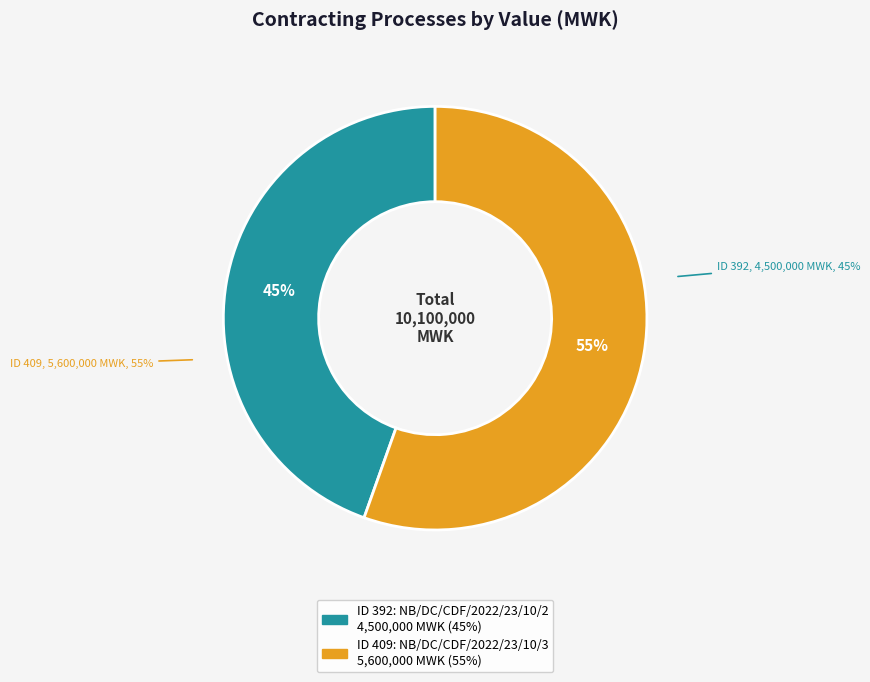

How many slices are in this pie chart?

2